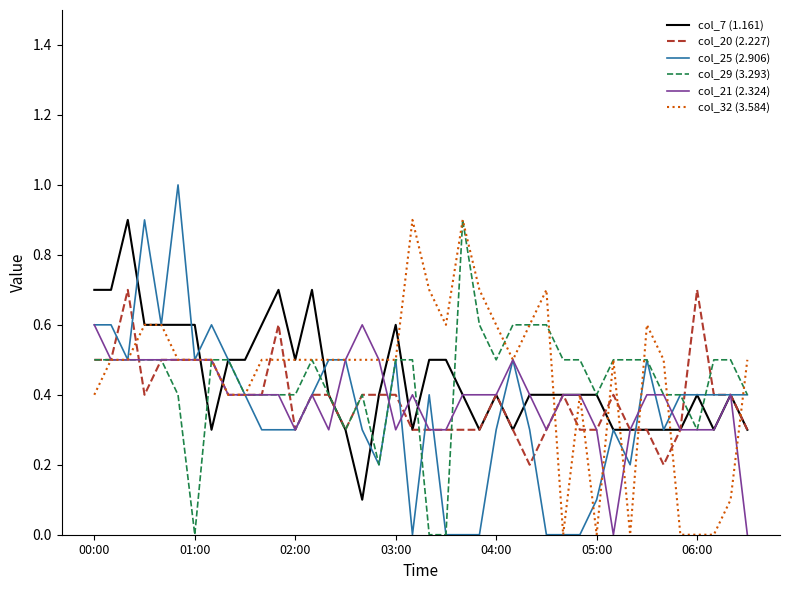

What is the greatest value displayed?

1.0